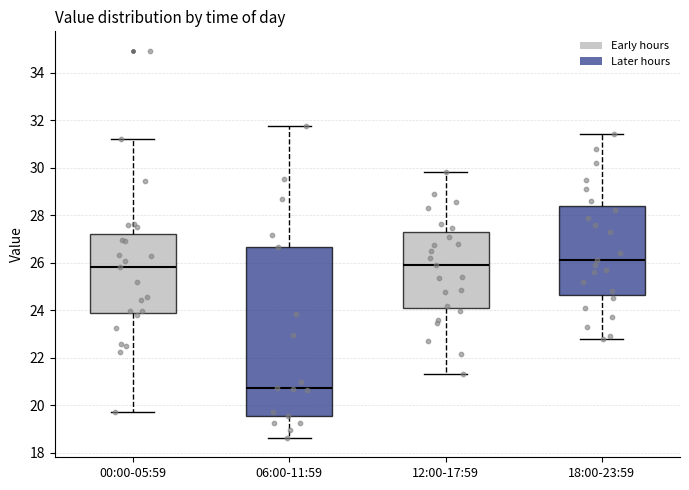

Comparing the boxes themselves (not the whiskers), which one is the tallest?

06:00-11:59